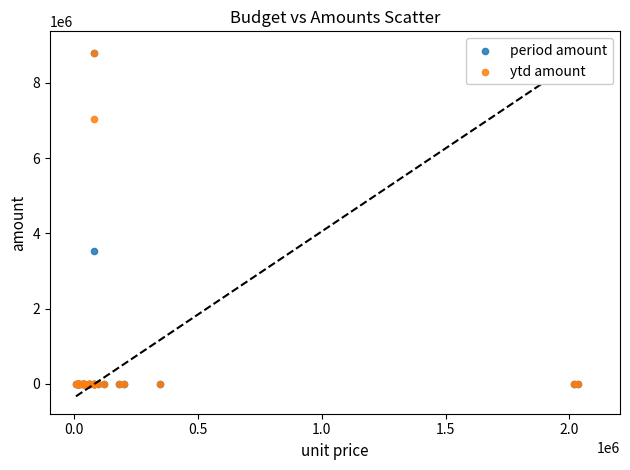

In the ytd amount series, what Y value is closest to 4398679?

7039589.2